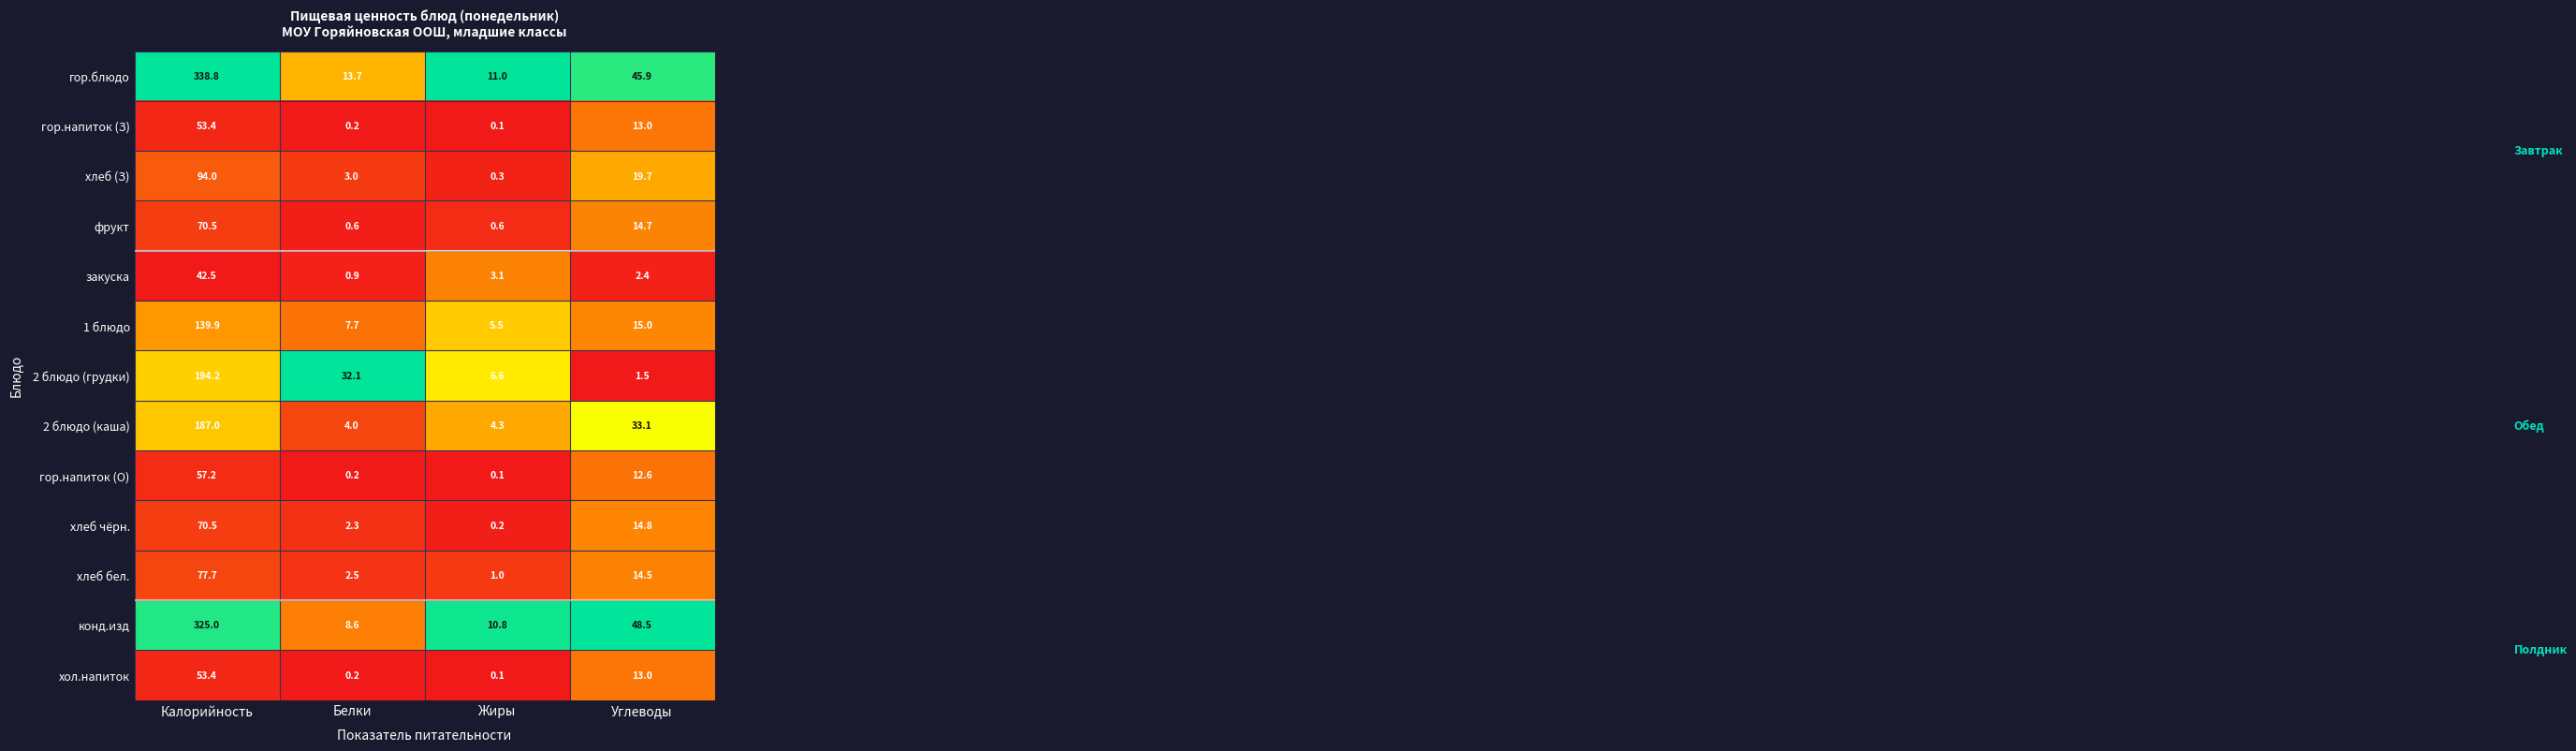

At which category is the sum across all series the highest?

Калорийность